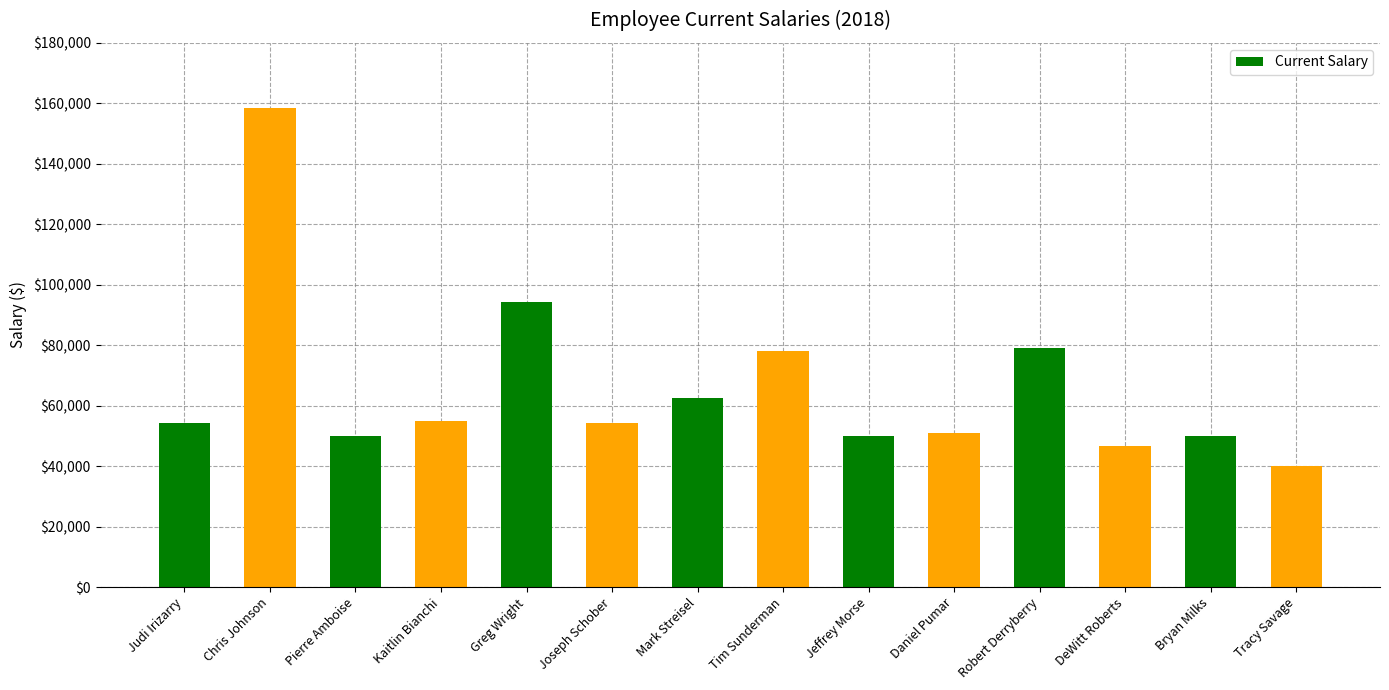

Is it true that the value at Robert Derryberry is 44236.5?

False